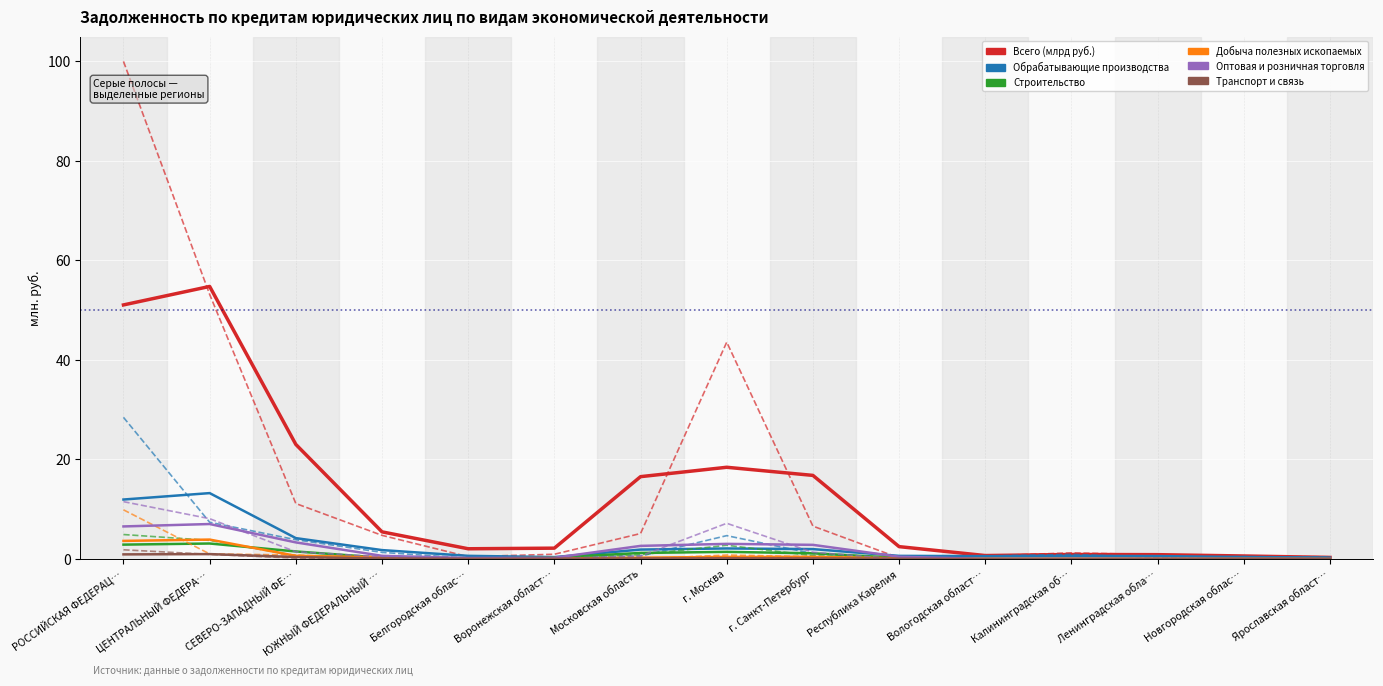

At which category is the sum across all series the highest?

РОССИЙСКАЯ ФЕДЕРАЦ…